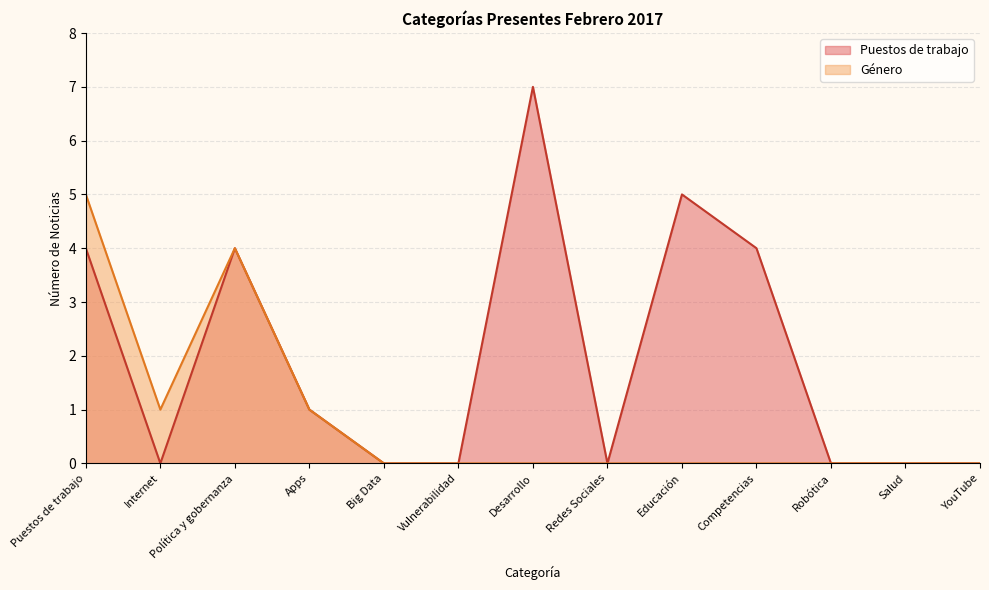

Rank the series by their maximum value, from highest to lowest.

Puestos de trabajo, Género